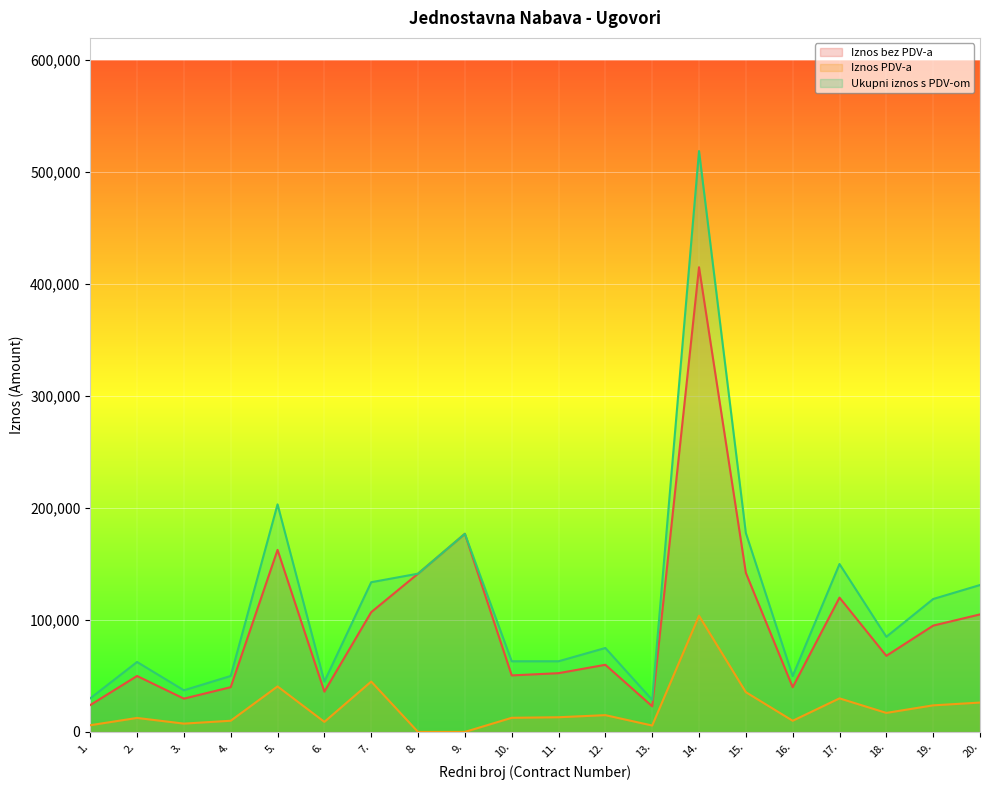

Reading left to right, list all the values displayed in this chart.

Iznos bez PDV-a: 23995.8	50000.0	29750.0	40000.0	162640.0	36000.0	107000.0	141383.6	177011.2	50500.0	52500.0	60000.0	22900.0	415125.0	142145.0	39920.0	120000.0	68000.0	95000.0	105000.0
Iznos PDV-a: 5998.9	12500.0	7437.5	10000.0	40660.0	9000.0	45000.0	0.0	0.0	12625.0	13125.0	15000.0	5725.0	103781.2	35536.2	9980.0	30000.0	17000.0	23750.0	26250.0
Ukupni iznos s PDV-om: 29997.8	62500.0	37187.5	50000.0	203300.0	45000.0	133750.0	141383.6	177011.2	63125.0	63125.0	75000.0	28625.0	518906.2	177681.2	49900.0	150000.0	85000.0	118750.0	131250.0